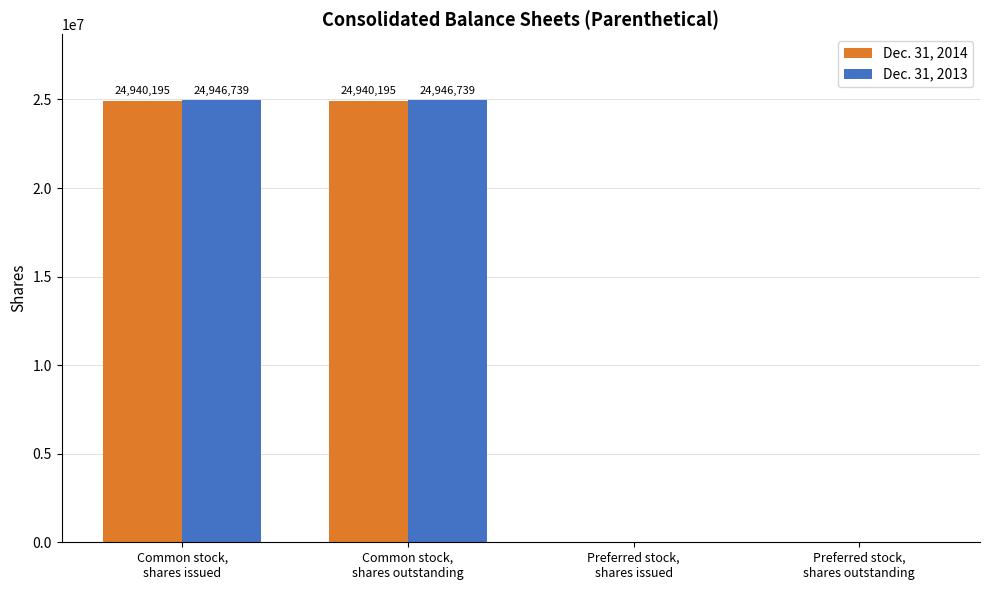

What is the average value of the Dec. 31, 2013 series?

12473370